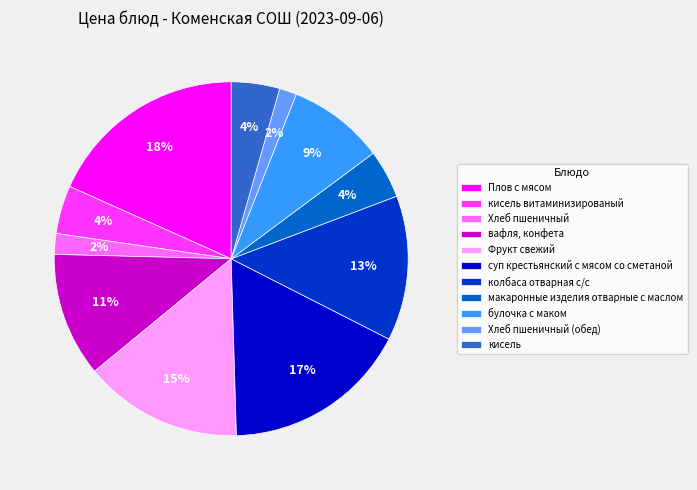

Is there a majority slice in this chart?

No